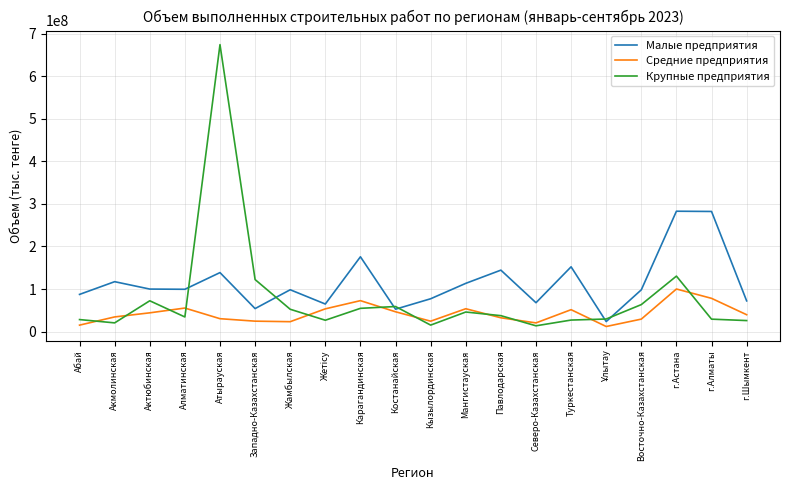

What is the maximum value shown in the chart?

674420386